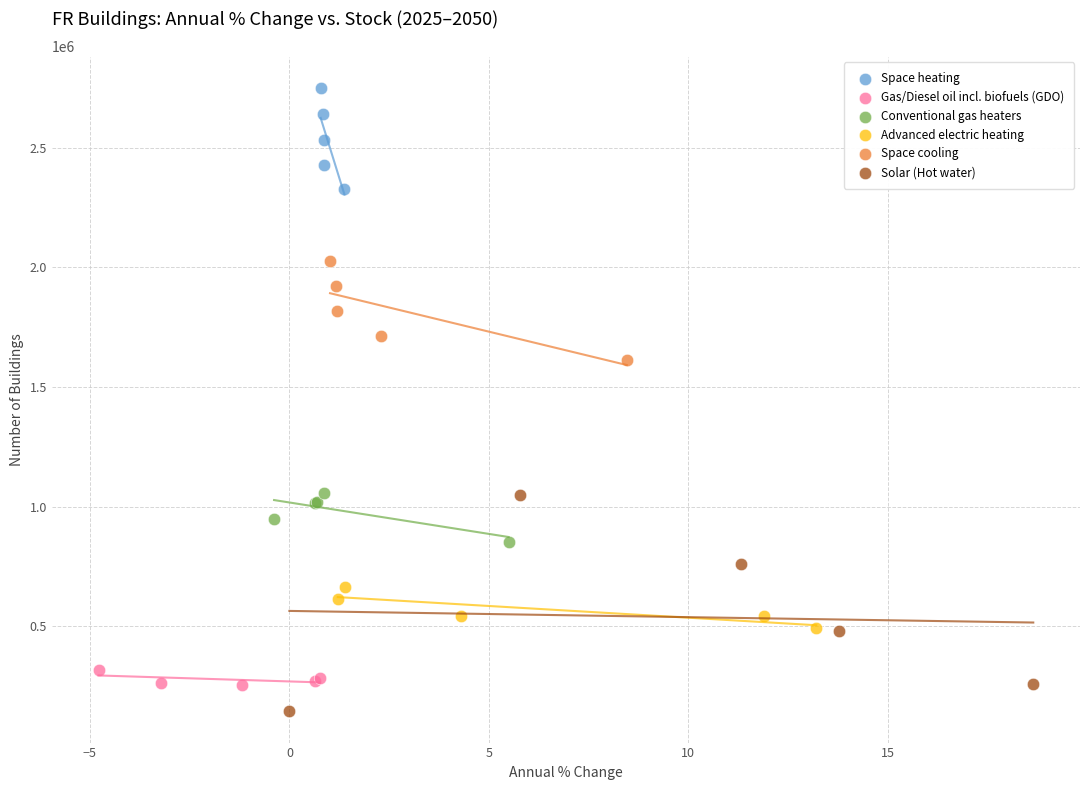

Which series has the widest spread of Y values?

Solar (Hot water)